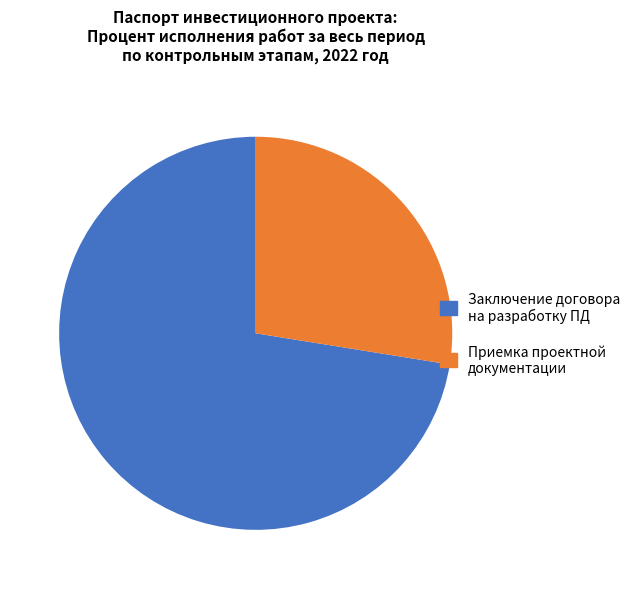

Is there any slice that represents more than half of the pie?

Yes